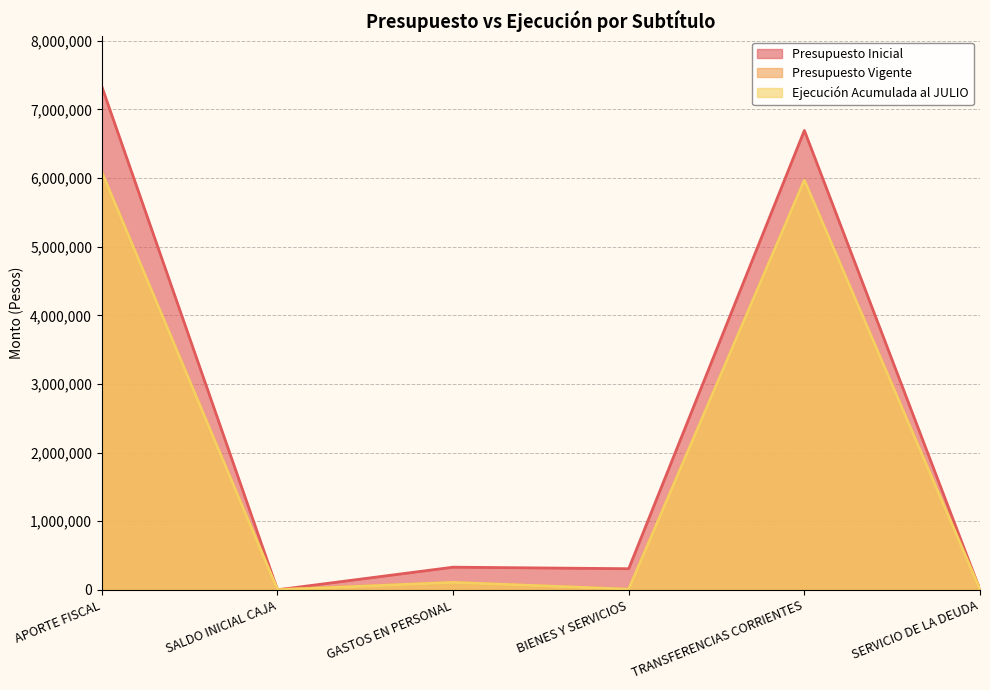

True or false: Presupuesto Inicial has a value of 7332300 at APORTE FISCAL.

True